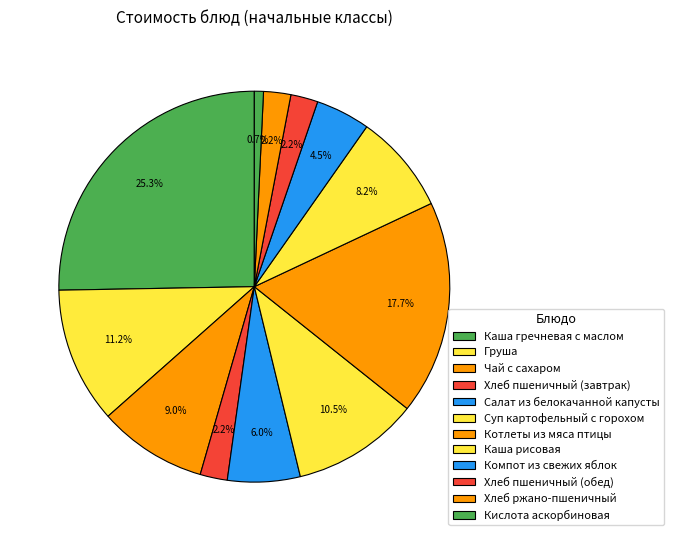

Rank the categories by value from lowest to highest.

Кислота аскорбиновая, Хлеб пшеничный (завтрак), Хлеб пшеничный (обед), Хлеб ржано-пшеничный, Компот из свежих яблок, Салат из белокачанной капусты, Каша рисовая, Чай с сахаром, Суп картофельный с горохом, Груша, Котлеты из мяса птицы, Каша гречневая с маслом